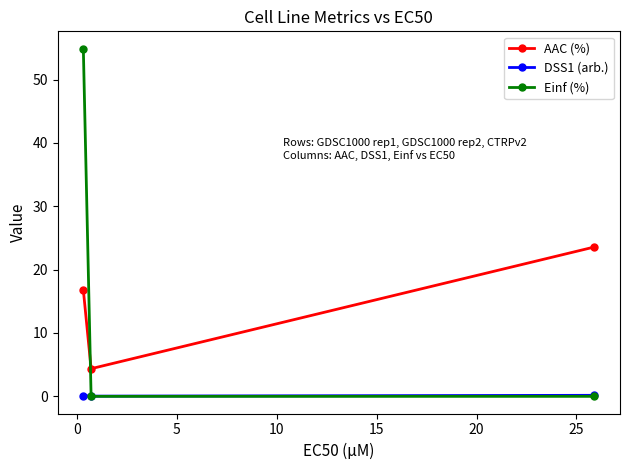

What is the value of the Einf (%) point at the 1st from the left?

54.9